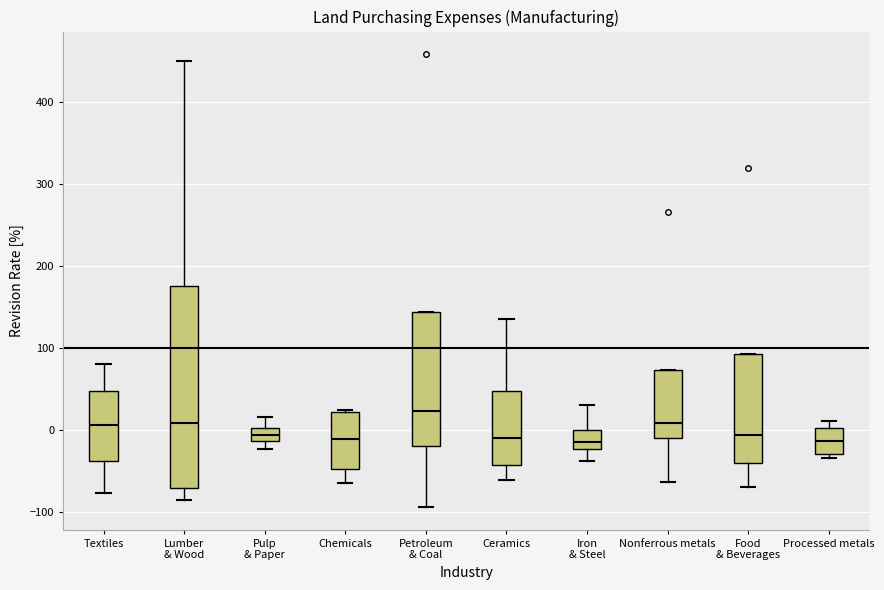

Comparing the boxes themselves (not the whiskers), which one is the tallest?

Lumber & Wood